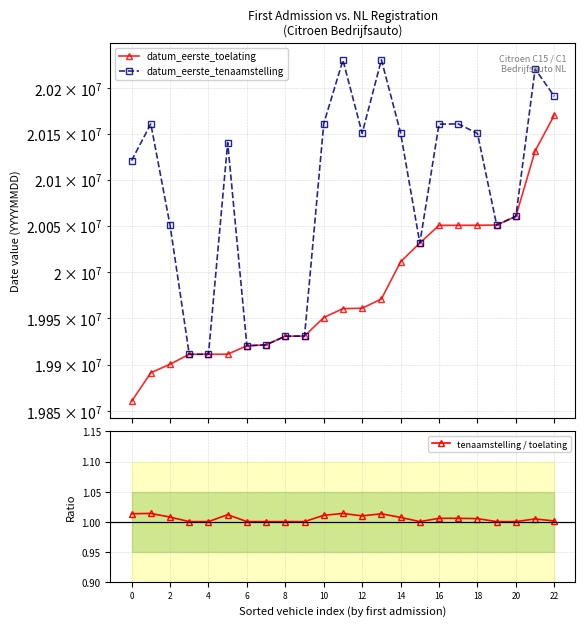

True or false: tenaamstelling / toelating has a value of 1.6 at 16.

False